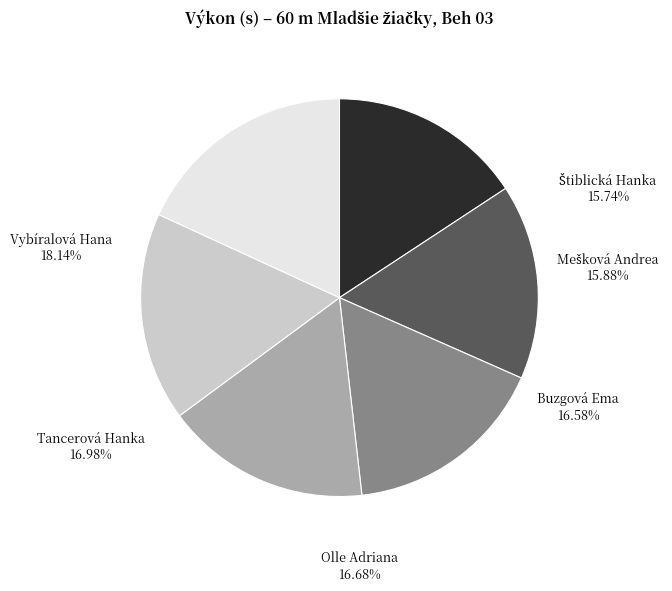

To the nearest percent, what is the average slice percentage?

17%